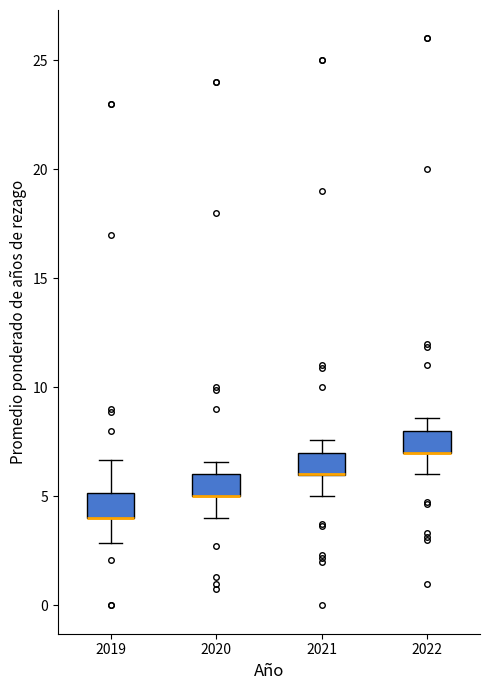

Where is the lower edge of the box at x = 2022 on the y-axis? The values are not printed on the chart, so give them approximately, as read against the axis.

7.0